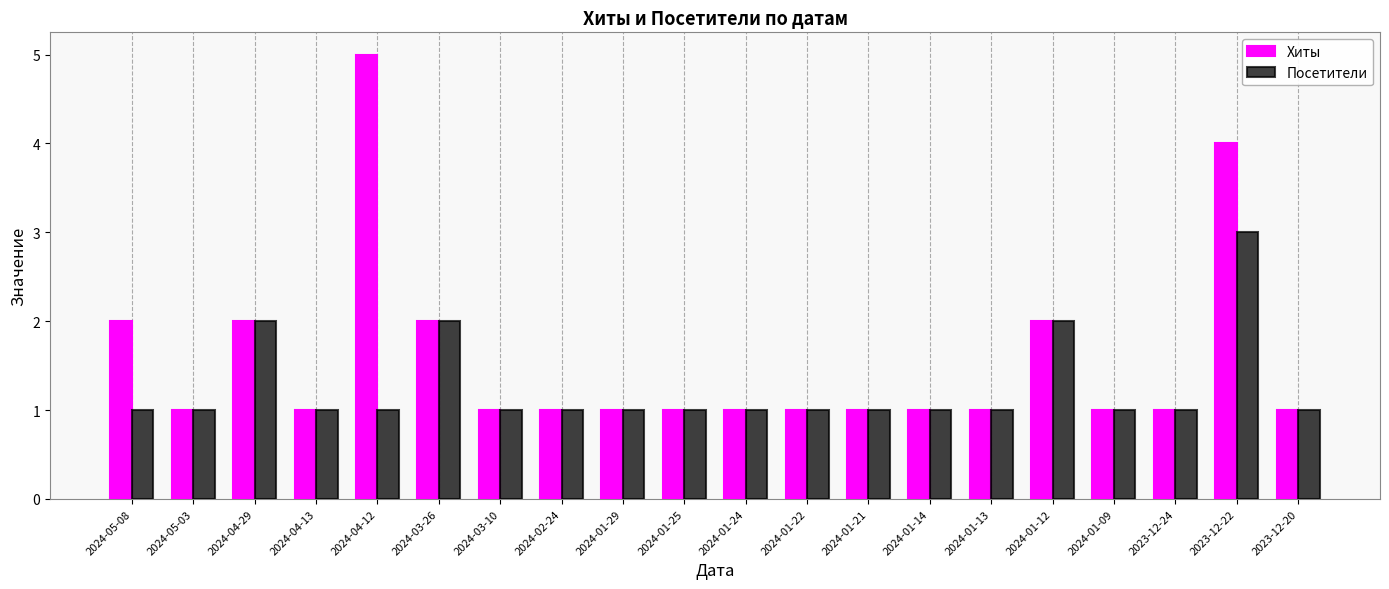

Is it true that Посетители equals 2 at 2024-01-25?

False